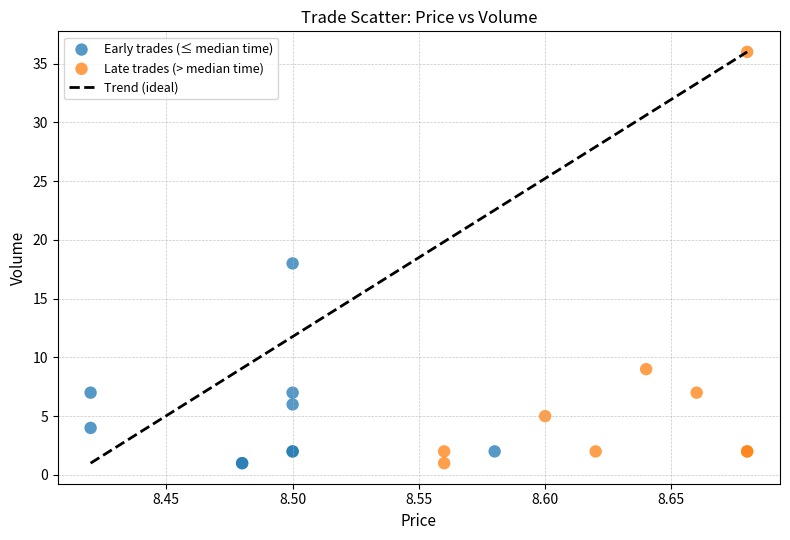

Which series has the widest spread of Y values?

Late trades (> median time)